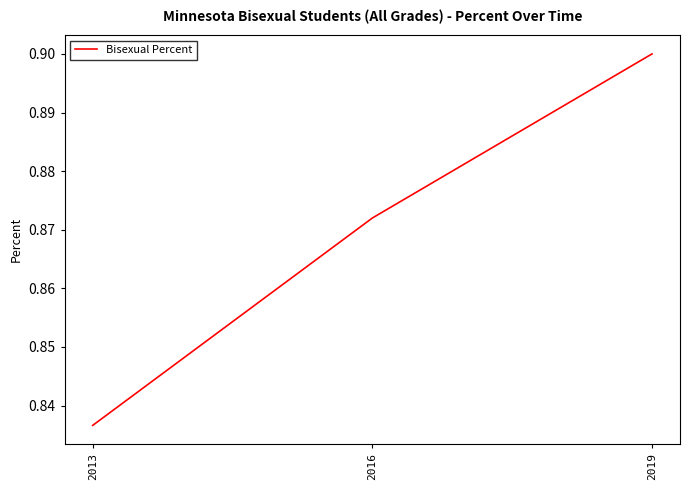

The chart shows a value of 0.9 at 2016. True or false?

True